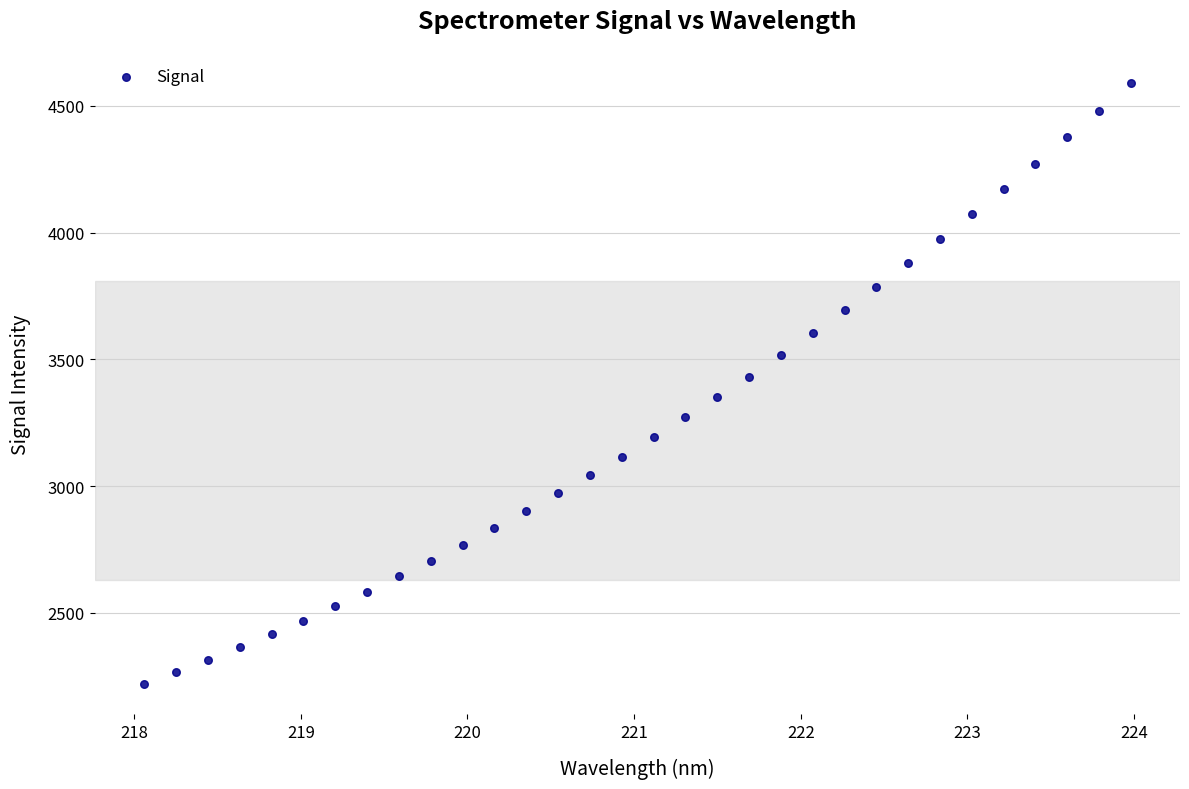

What is the range of Y values (max minus min)?

2372.3